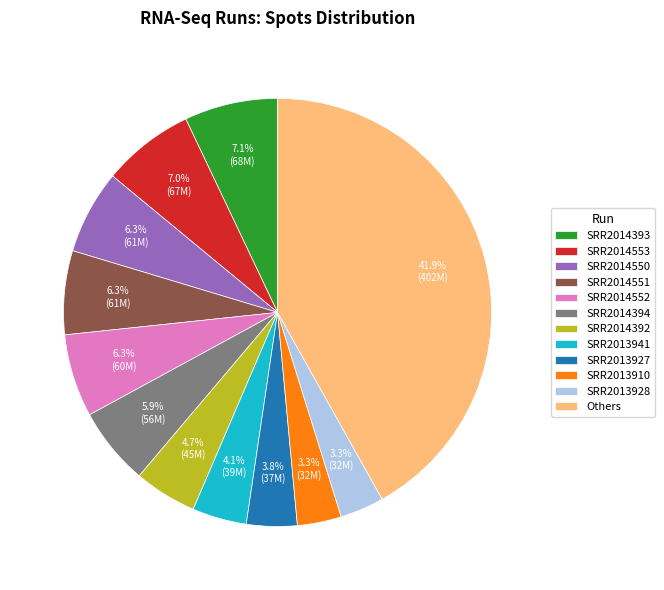

Which slice is the largest?

Others